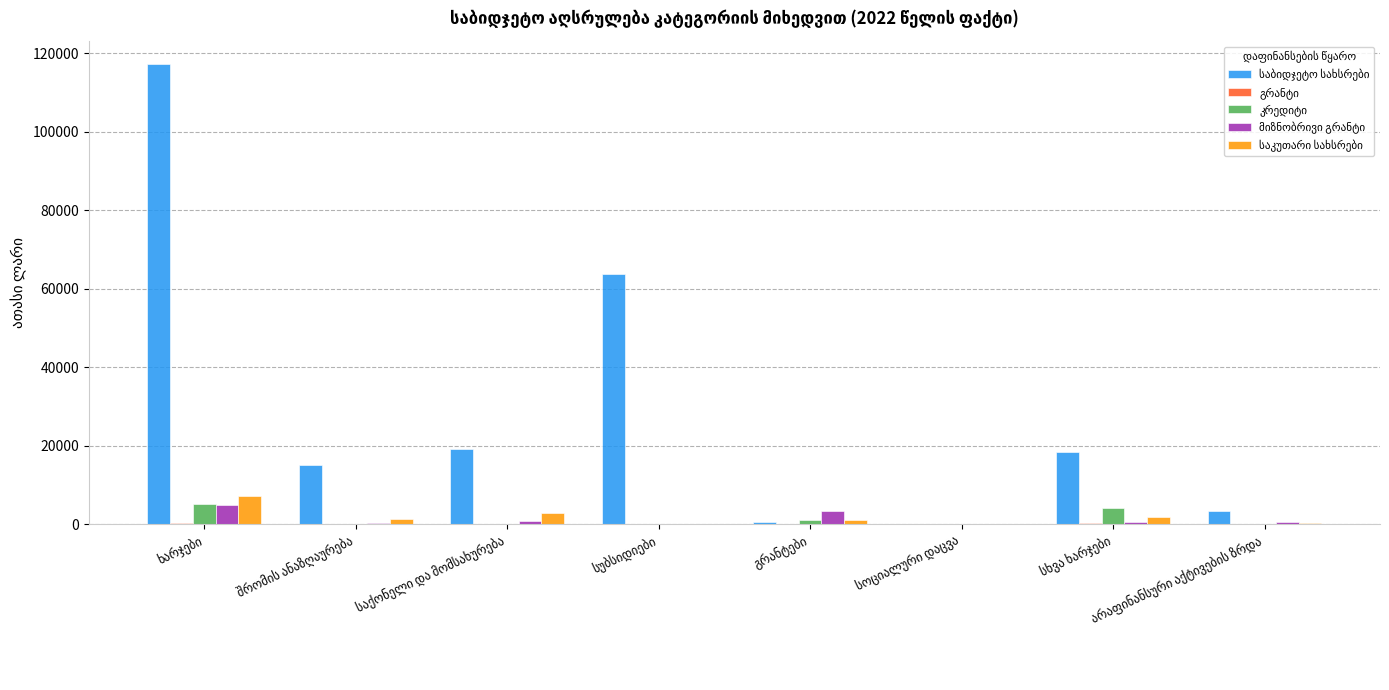

What is the maximum value shown in the chart?

117210.1